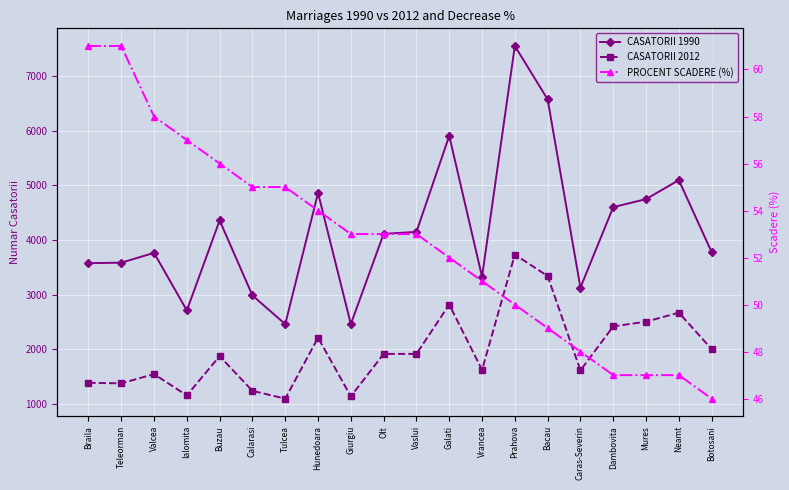

At how many categories does at least one series exceed 2573?

18